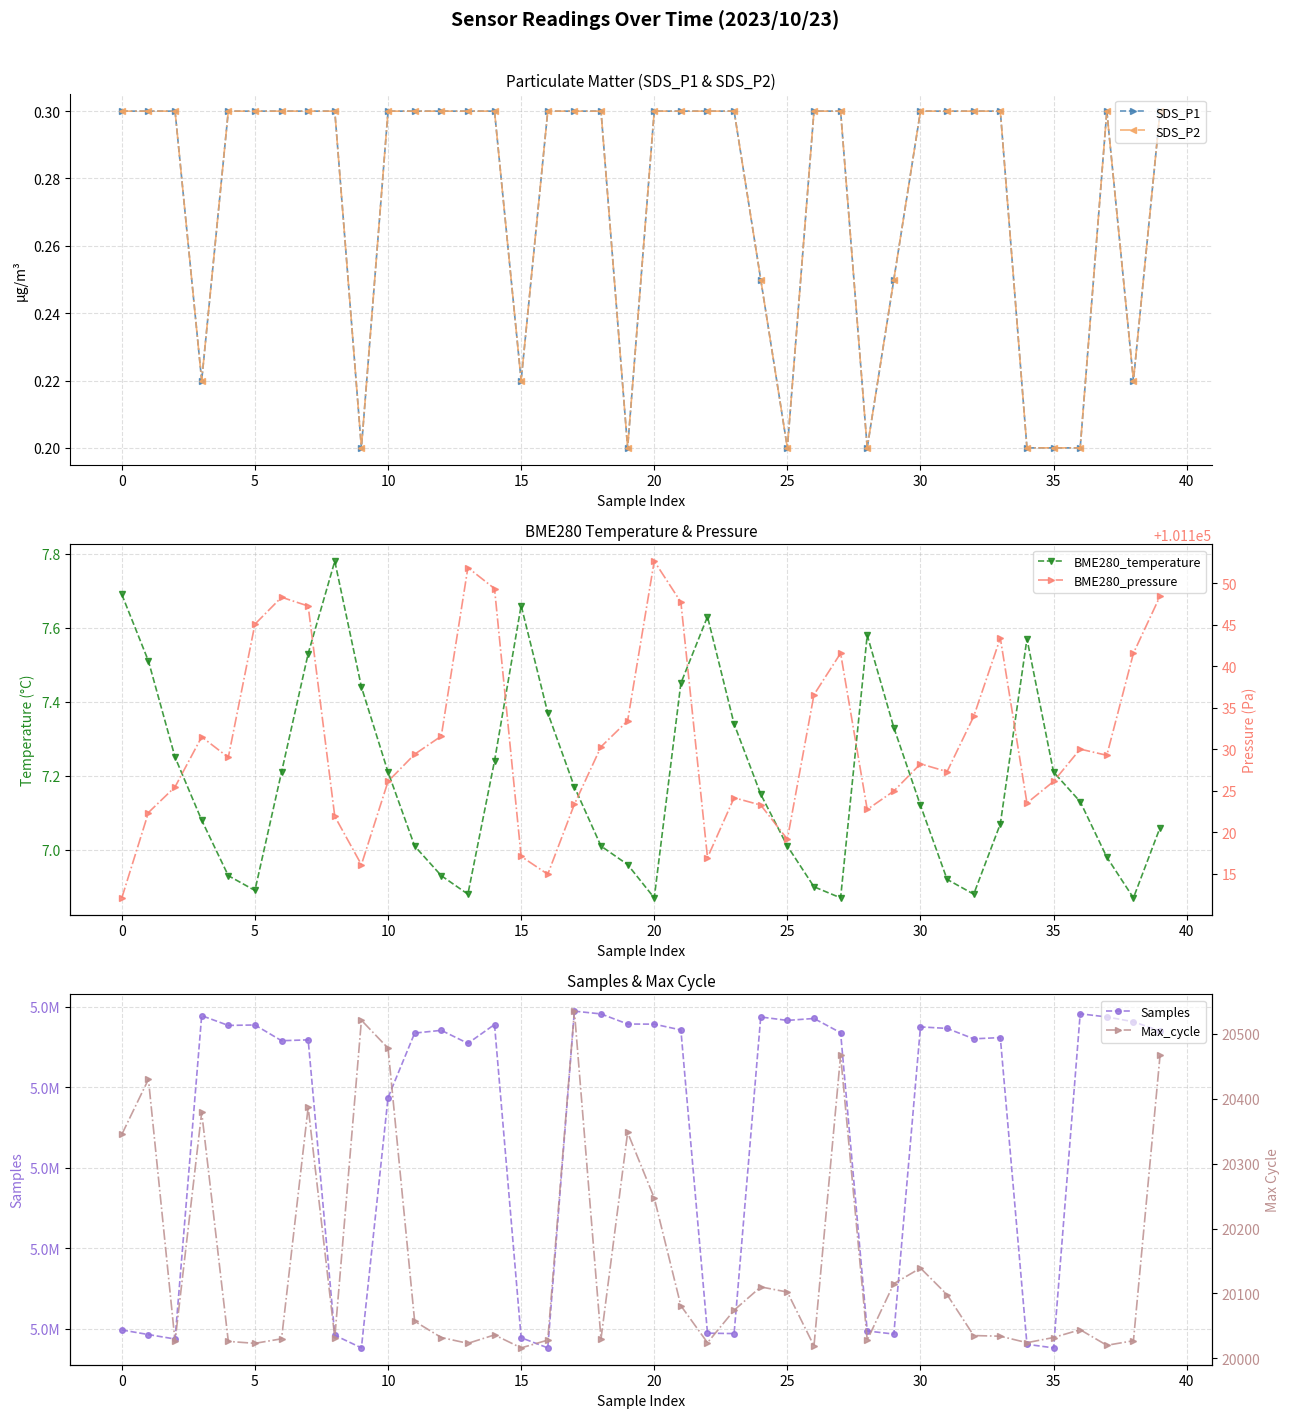

How many values in the BME280_pressure series exceed 101129?

21